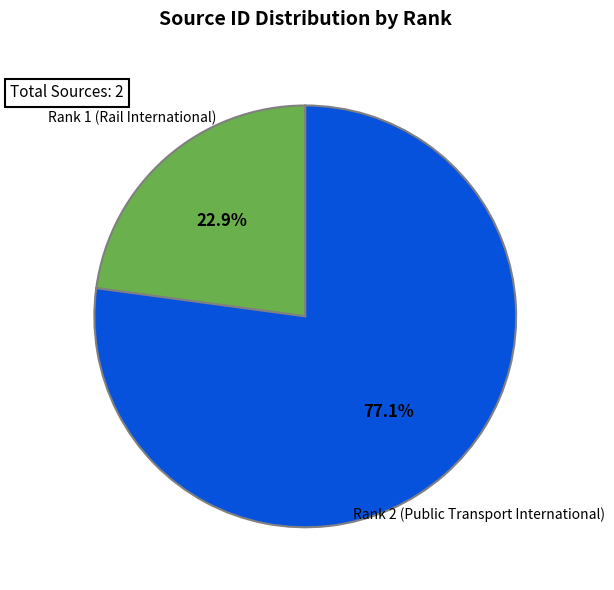

How many segments does this pie chart have?

2